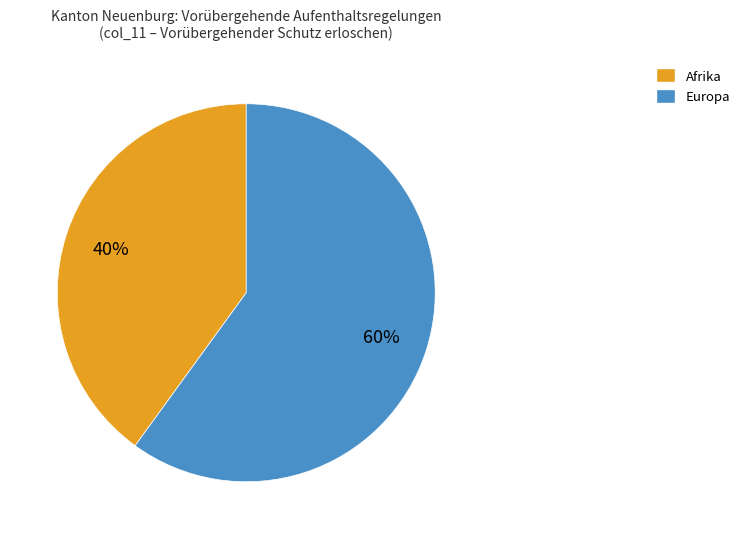

To the nearest percent, what is the difference between the largest and smallest slice percentages?

20%